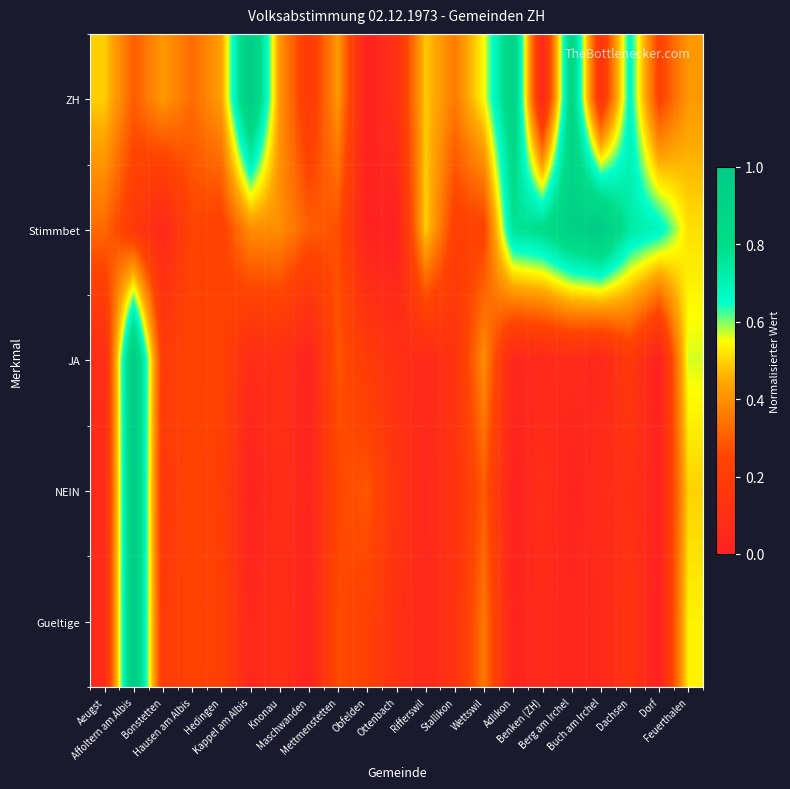

Which has a higher value, Aeugst or Berg am Irchel?

Berg am Irchel